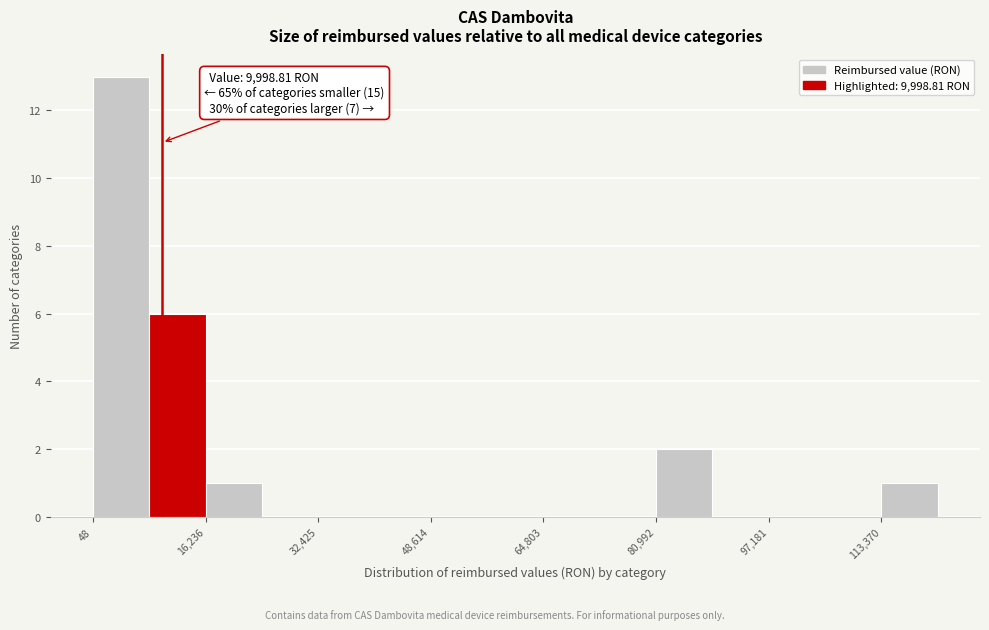

Which range on the x-axis has the tallest bar?

0 to 8000